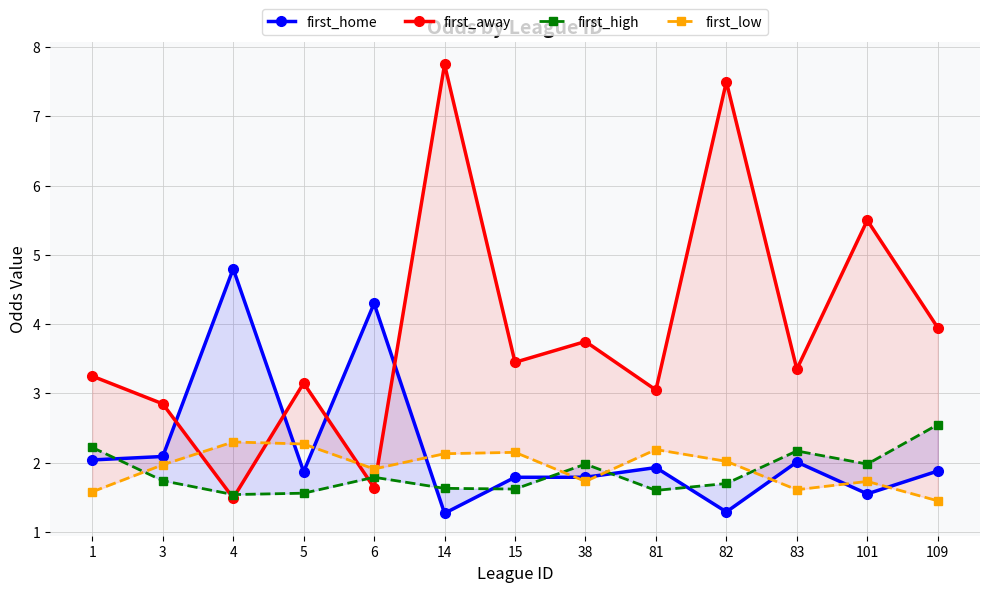

At which category does the chart reach its peak across all series?

14